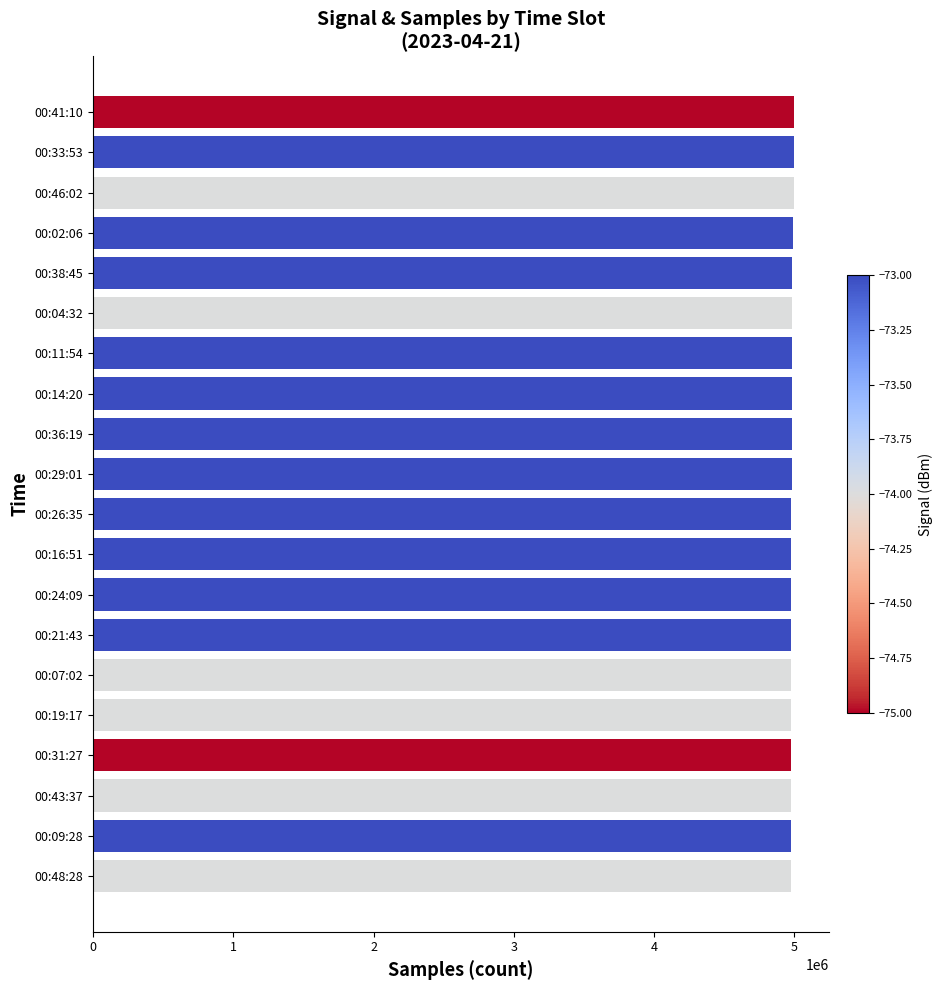

What is the maximum value shown in the chart?

4997775